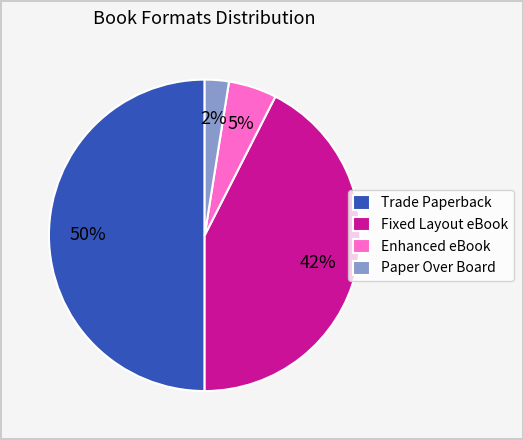

How many slices are in this pie chart?

4